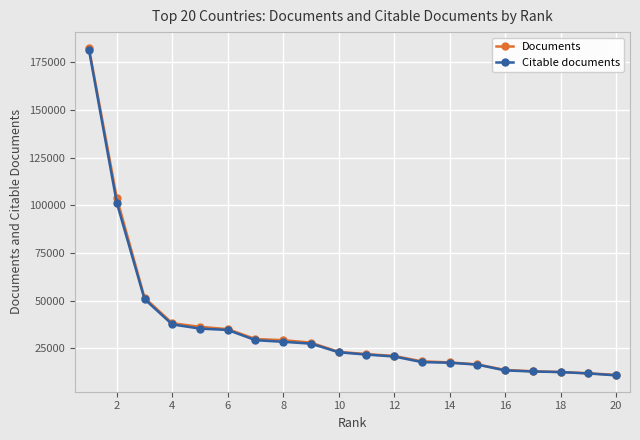

Which series has the widest spread of values?

Documents